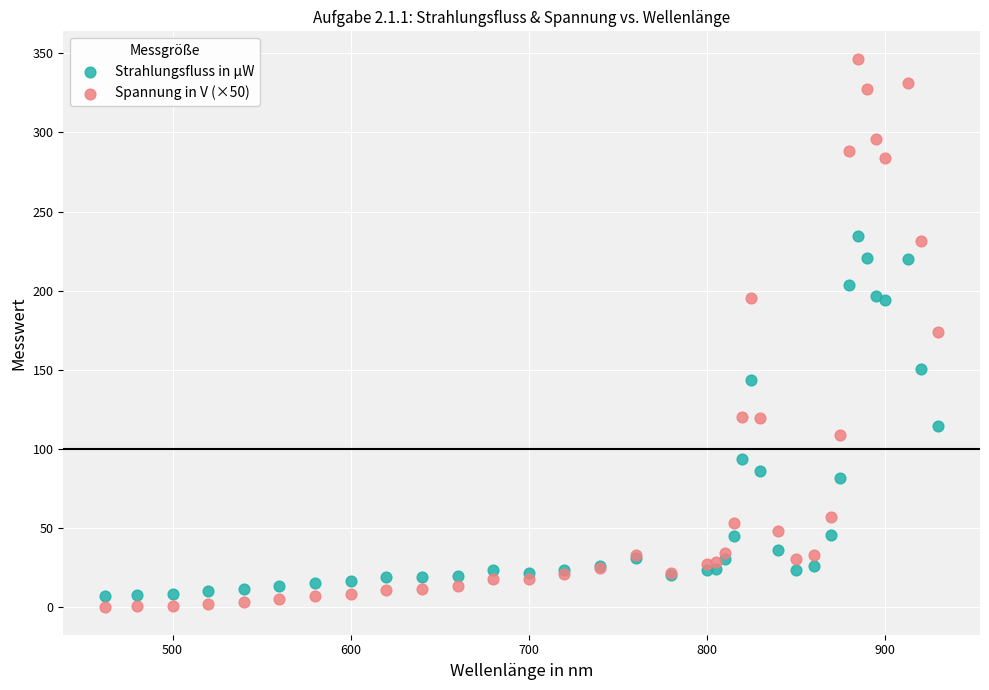

What are all the series names shown in the legend?

Strahlungsfluss in µW, Spannung in V (×50)